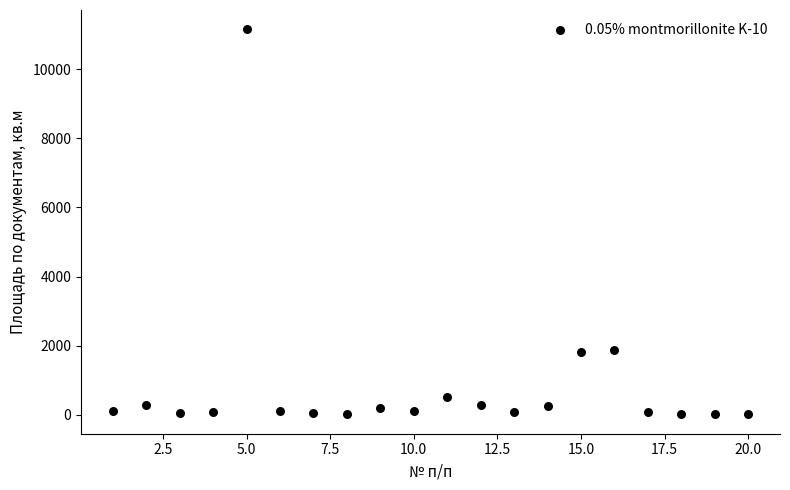

What is the range of X values (max minus min)?

19.0